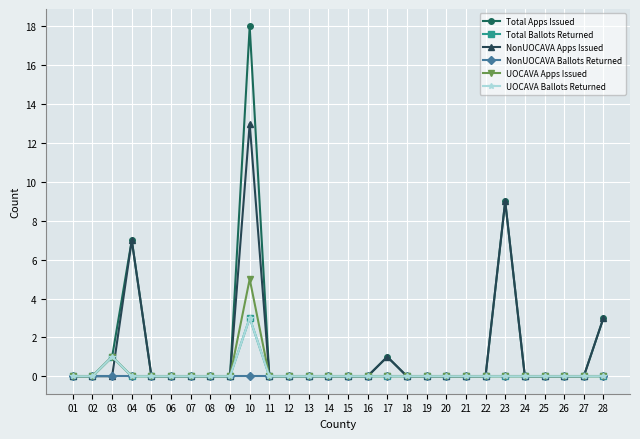

Rank the categories by NonUOCAVA Ballots Returned value from highest to lowest.

01, 02, 03, 04, 05, 06, 07, 08, 09, 10, 11, 12, 13, 14, 15, 16, 17, 18, 19, 20, 21, 22, 23, 24, 25, 26, 27, 28